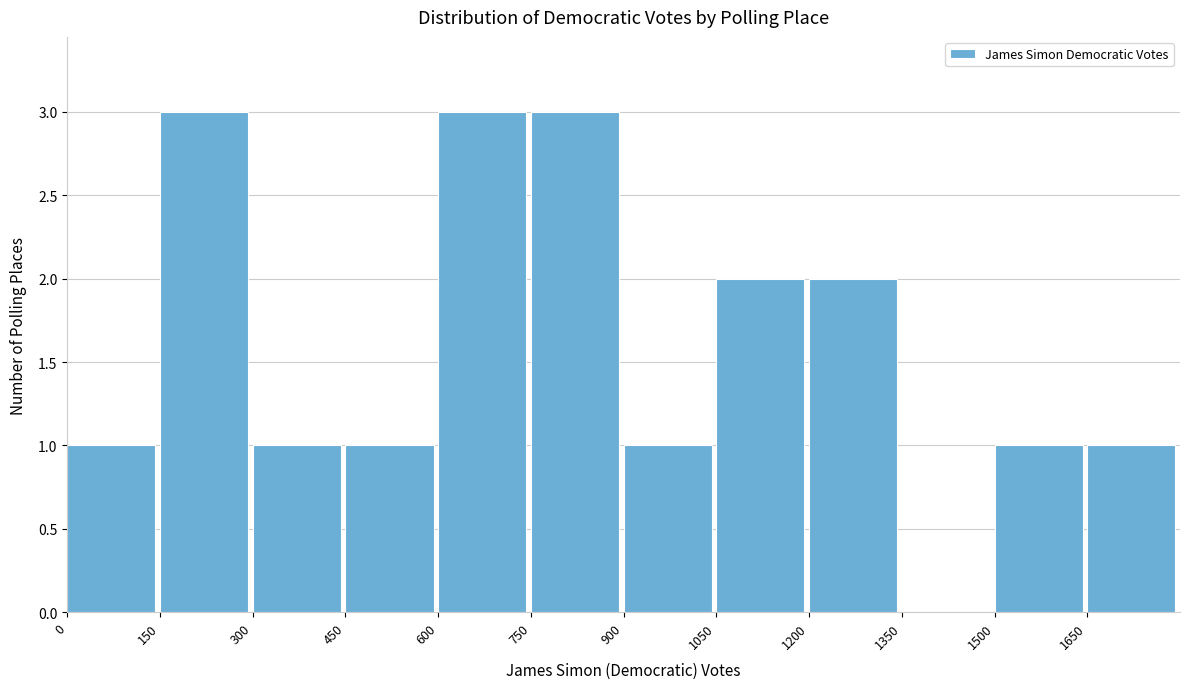

Reading left to right, list every bar in this chart as the range it spans on the x-axis followed by its height. Neither the bar edges nor the heights are printed on the chart, so give them approximately, as read against the axes.

0 to 150: 1
150 to 300: 3
300 to 450: 1
450 to 600: 1
600 to 750: 3
750 to 900: 3
900 to 1050: 1
1050 to 1200: 2
1200 to 1350: 2
1350 to 1500: 0
1500 to 1650: 1
1650 to 1800: 1